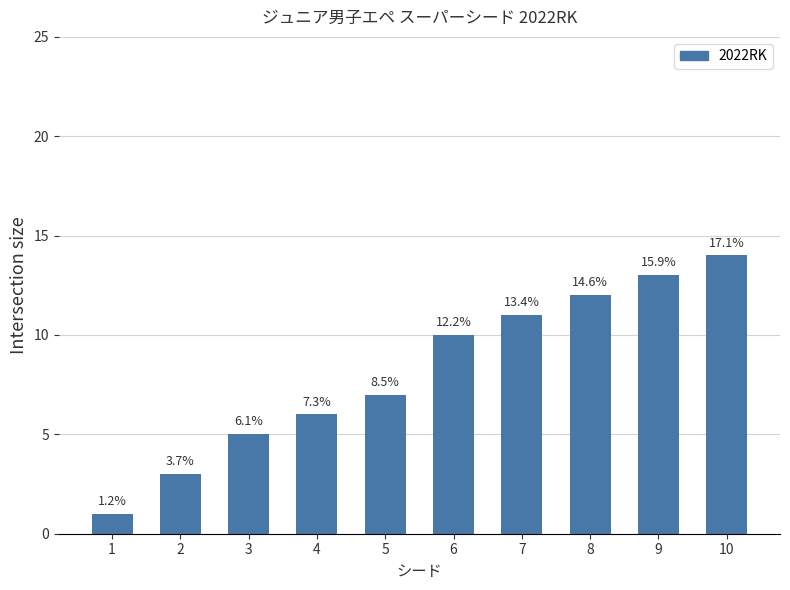

Are the bars horizontal?

No